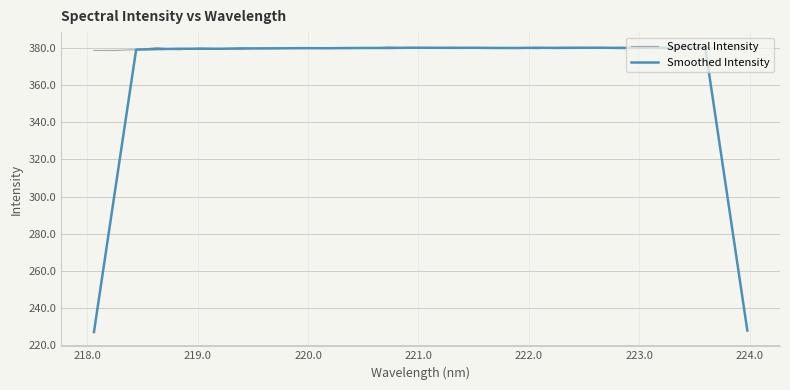

What is the minimum value shown in the chart?

227.2